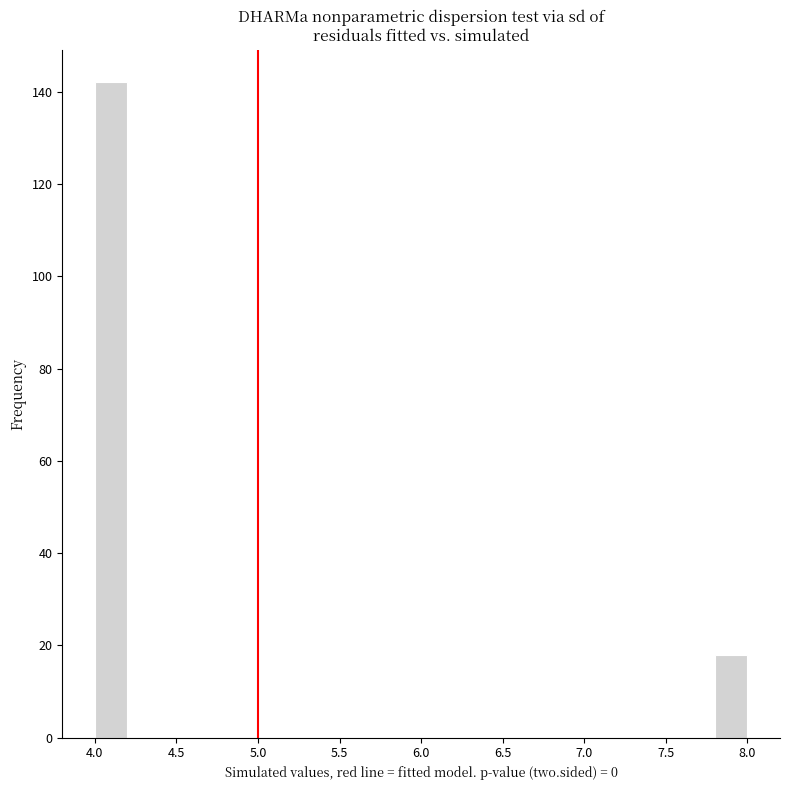

What is the height of the bar covering 7.8 to 8.0 on the x-axis? The values are not printed on the chart, so give them approximately, as read against the axis.

18